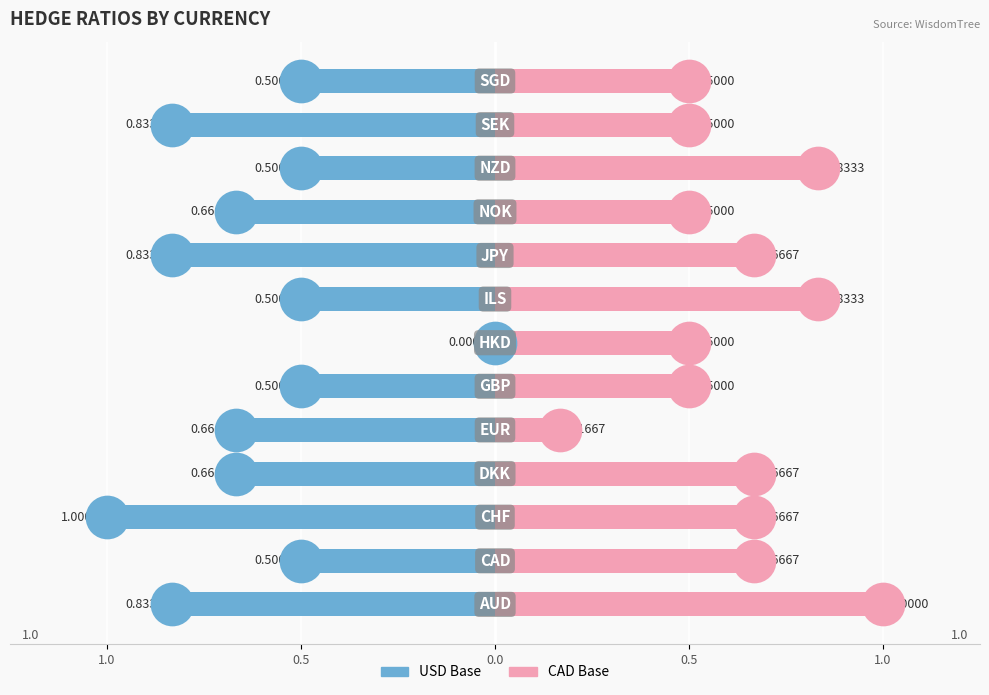

Which series has the largest total across all categories?

CAD Base